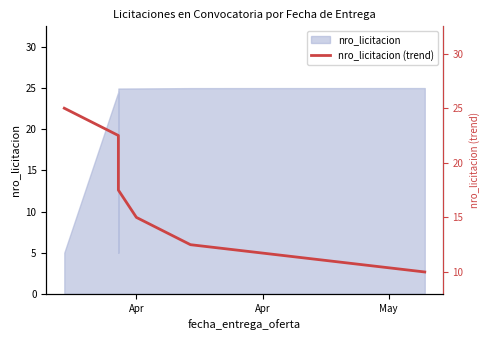

Where does the data first go above 17?

Apr